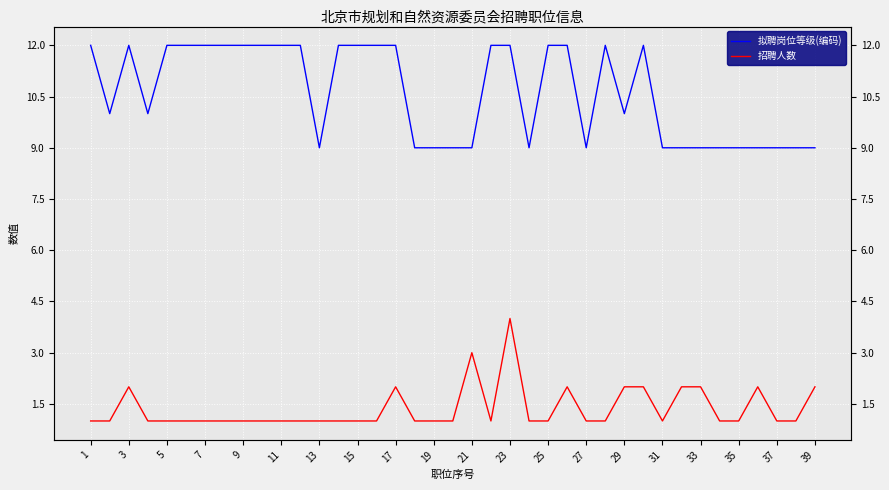

What is the label of the 34th point from the left?

33